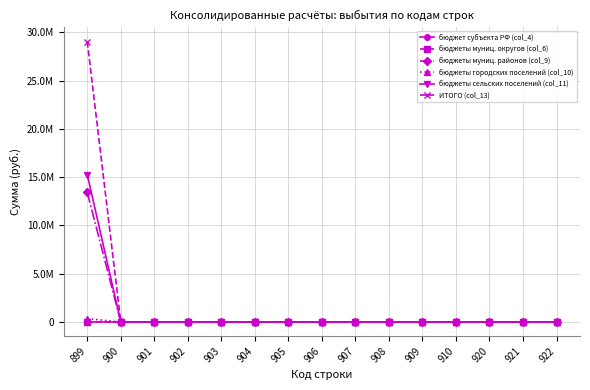

The value of бюджеты сельских поселений (col_11) at 906 is -4716107.7. True or false?

False